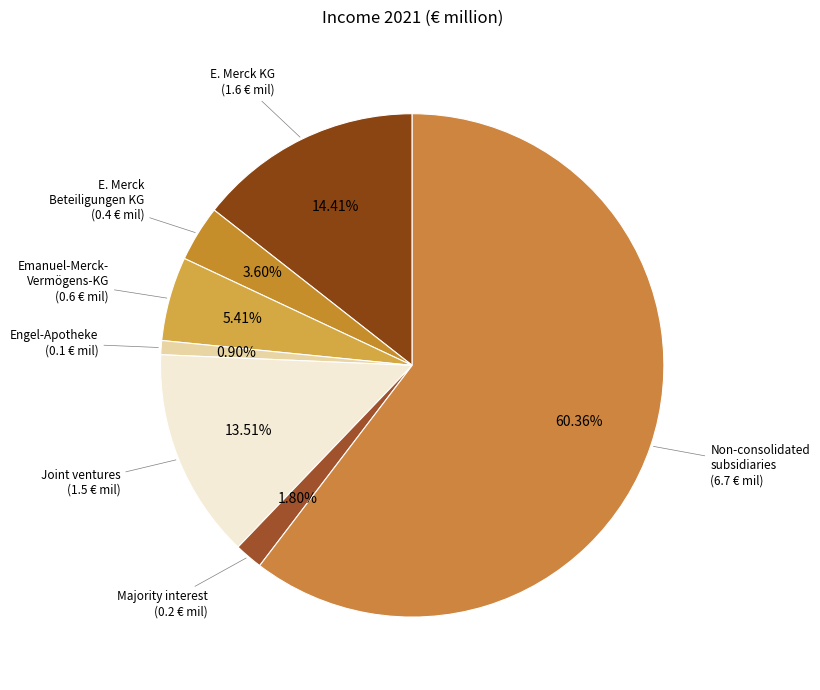

To the nearest percent, what is the difference between the largest and smallest slice percentages?

59%